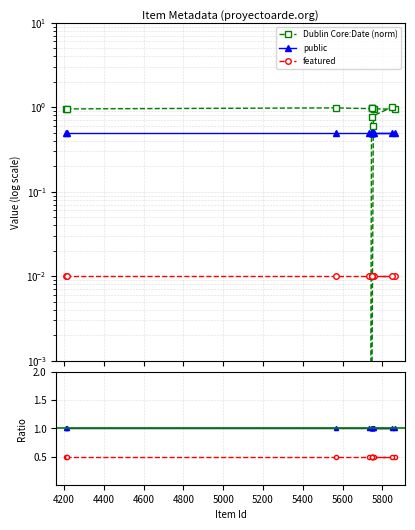

Reading right to left, what are all the values shown in this chart?

Dublin Core:Date (norm): 1.0	1.0	1.0	1.0	0.6	0.0	0.8	1.0	0.9	1.0	1.0	1.0
public: 1.0	1.0	1.0	1.0	1.0	1.0	1.0	1.0	1.0	1.0	1.0	1.0
featured: 0.5	0.5	0.5	0.5	0.5	0.5	0.5	0.5	0.5	0.5	0.5	0.5